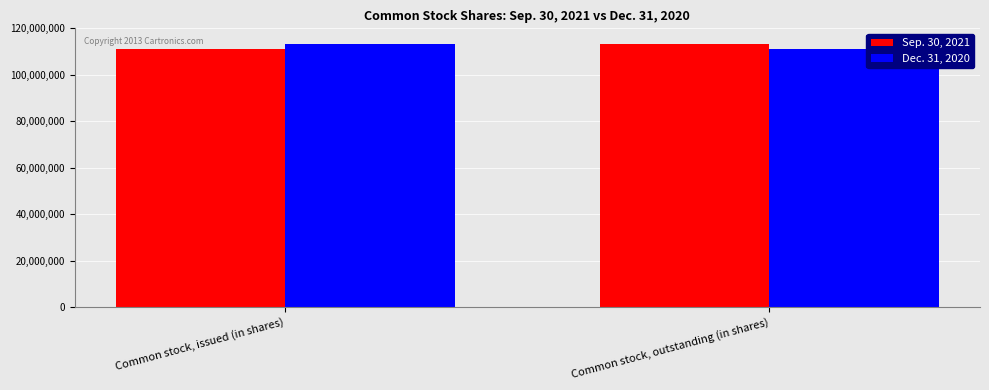

What are all the series names shown in the legend?

Sep. 30, 2021, Dec. 31, 2020